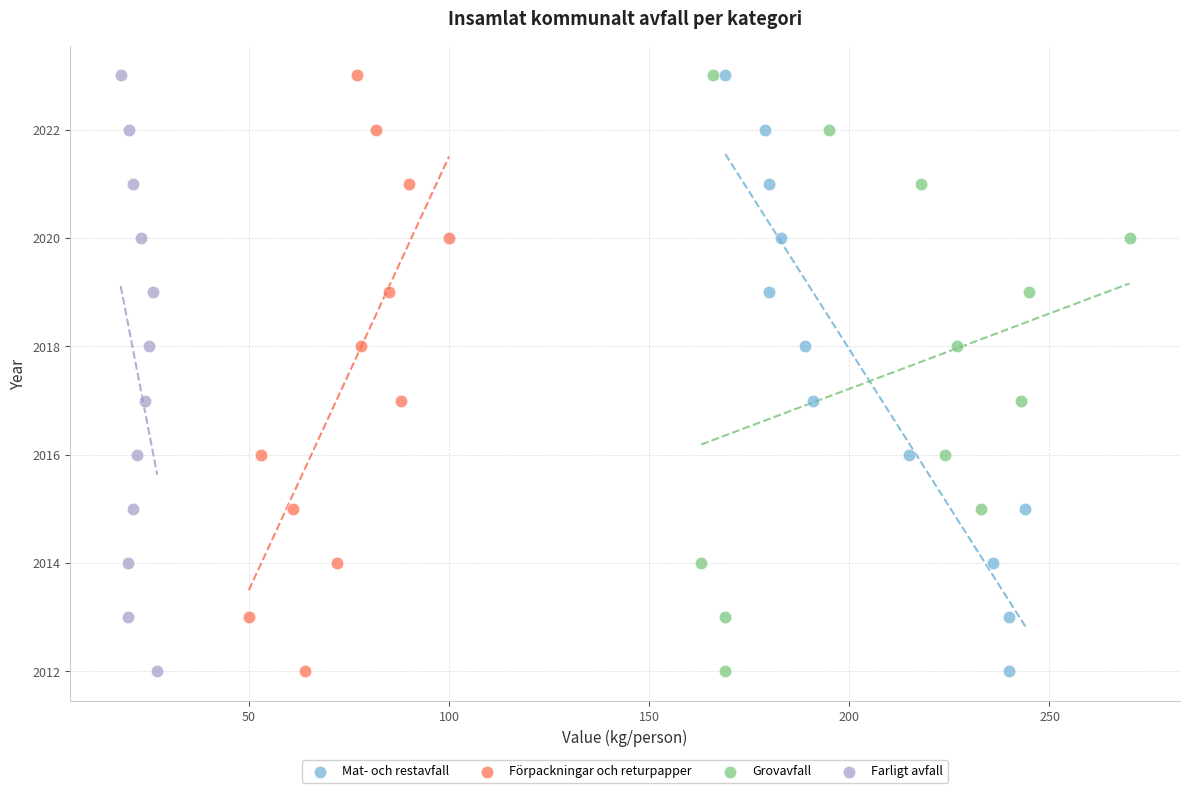

What are all the series names shown in the legend?

Mat- och restavfall, Förpackningar och returpapper, Grovavfall, Farligt avfall